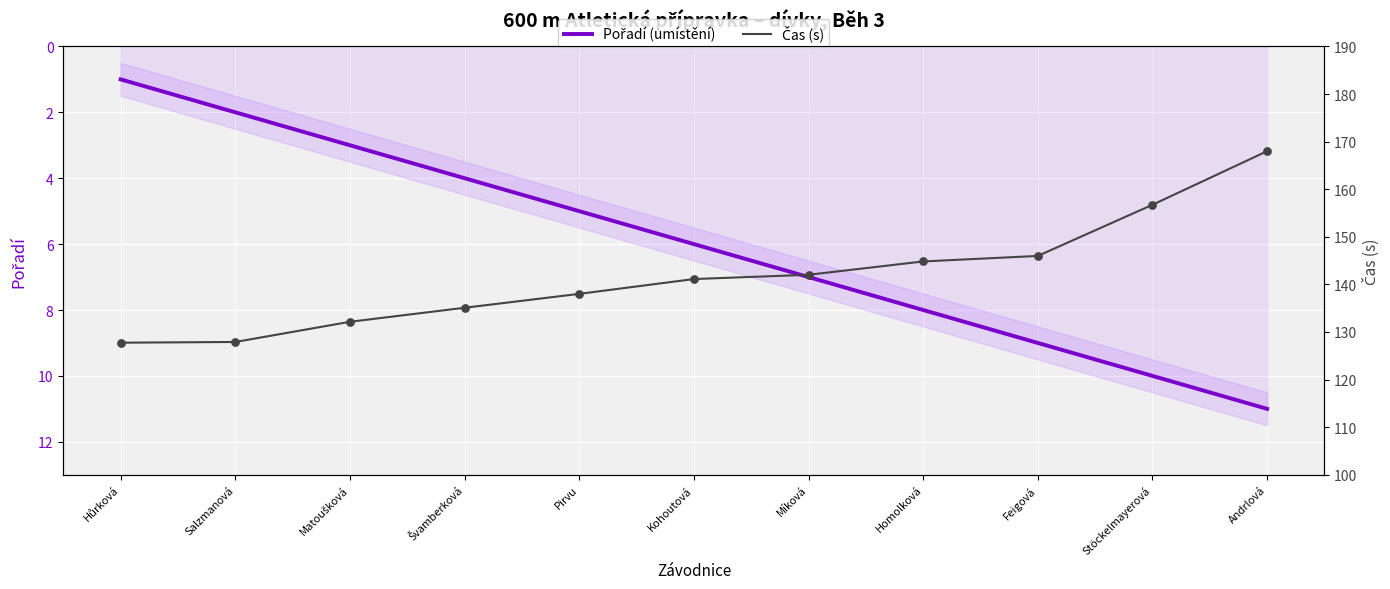

Which series has the largest total across all categories?

Čas (s)